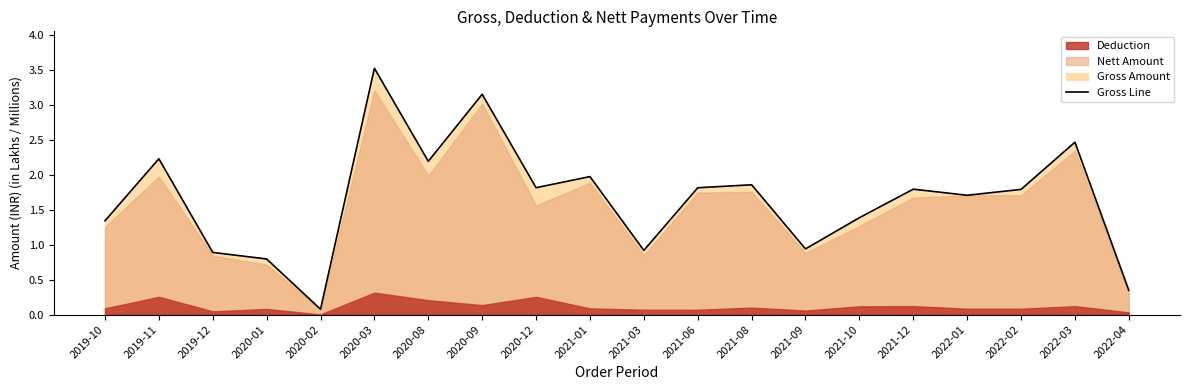

What is the difference between the second highest and second lowest values?

2.8